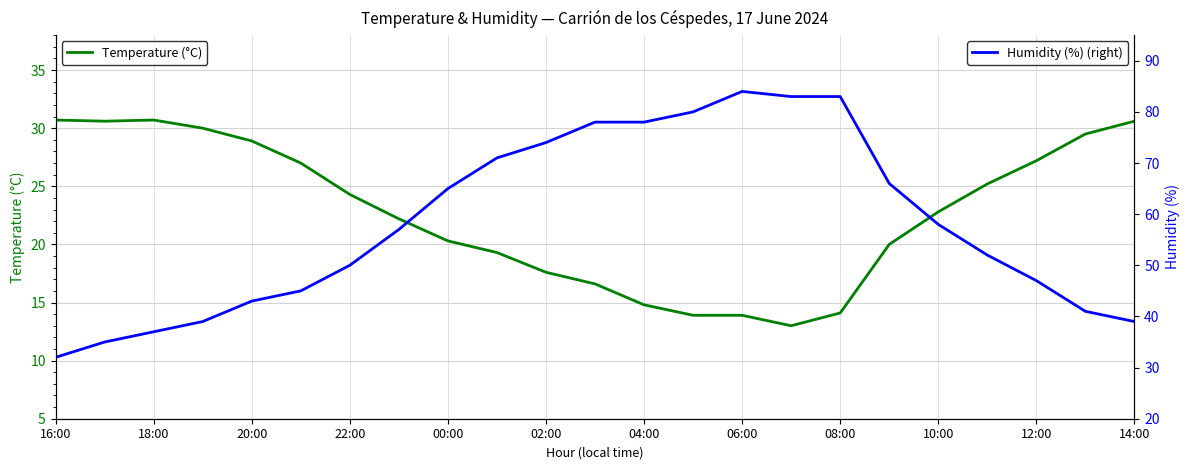

What is the minimum value for Temperature (°C)?

13.0